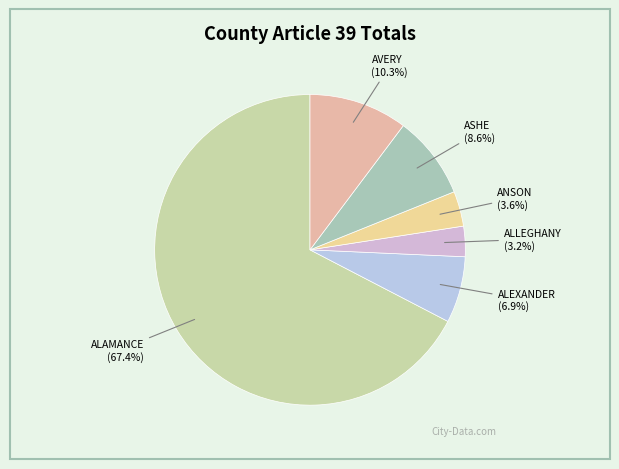

Count the number of slices in the pie.

6